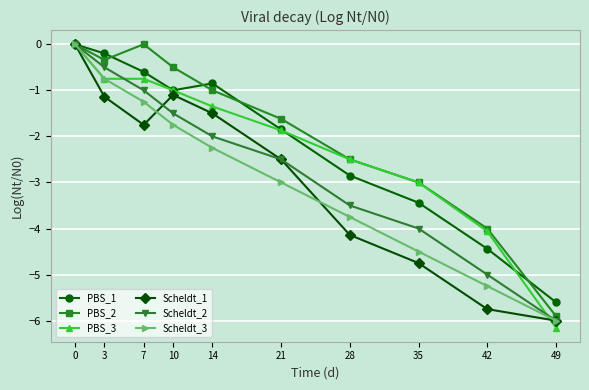

True or false: PBS_1 has a value of 0.0 at 0.

True